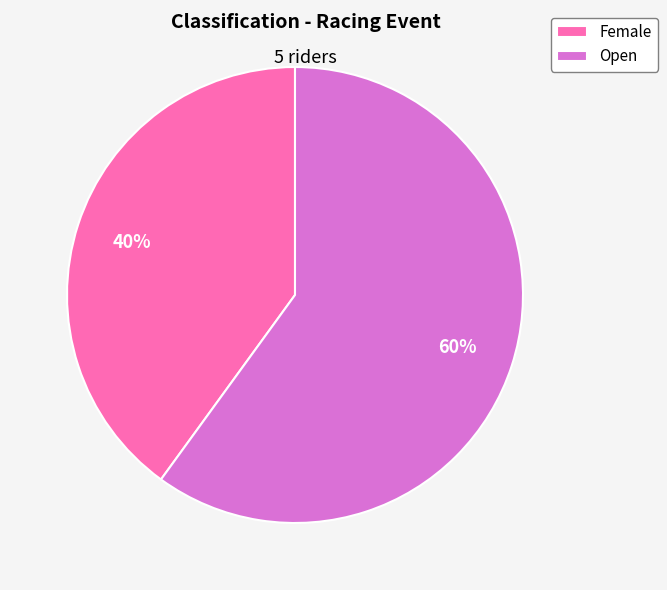

To the nearest percent, what is the combined percentage of Open and Female?

100%